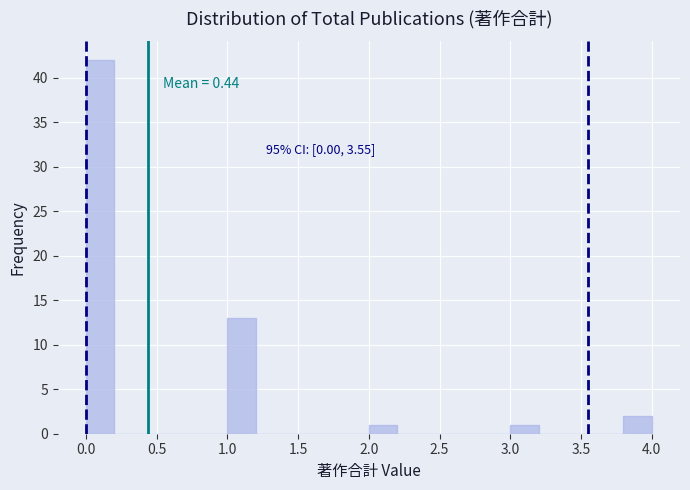

Over which range of the x-axis is the bar tallest?

0.0 to 0.2